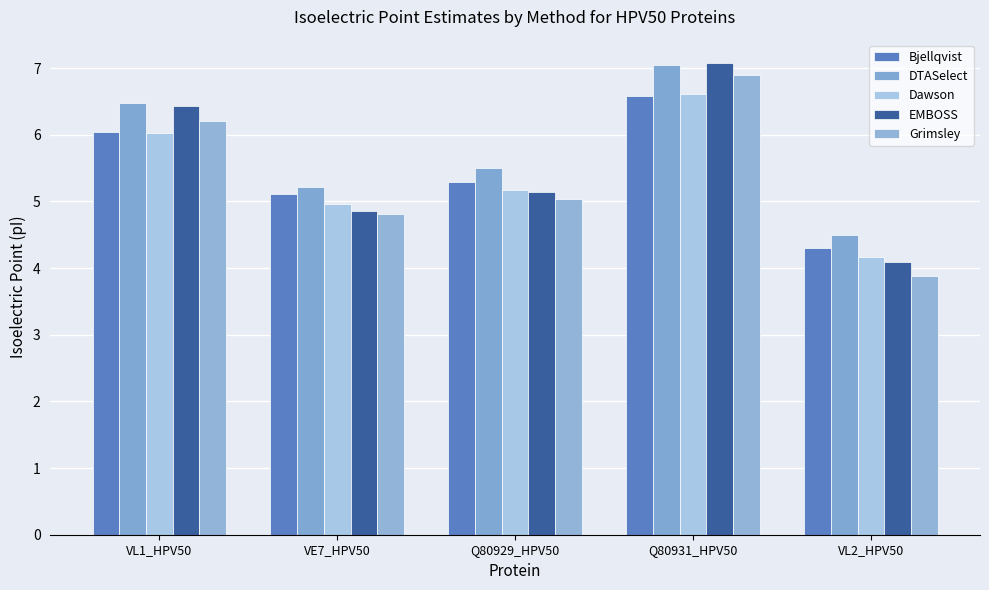

What are all the series names shown in the legend?

Bjellqvist, DTASelect, Dawson, EMBOSS, Grimsley